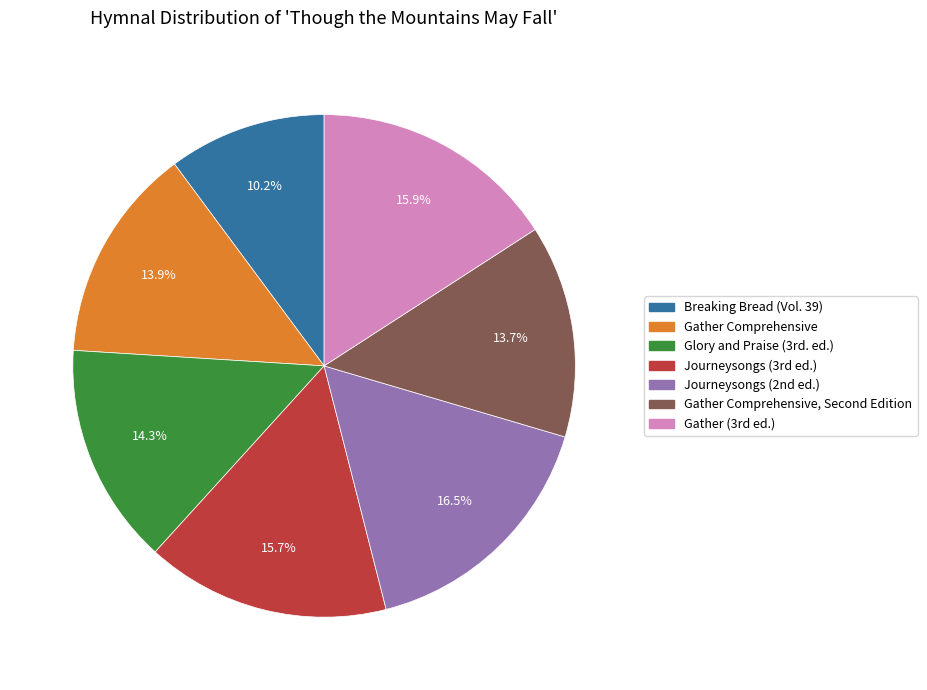

Is there any slice that represents more than half of the pie?

No